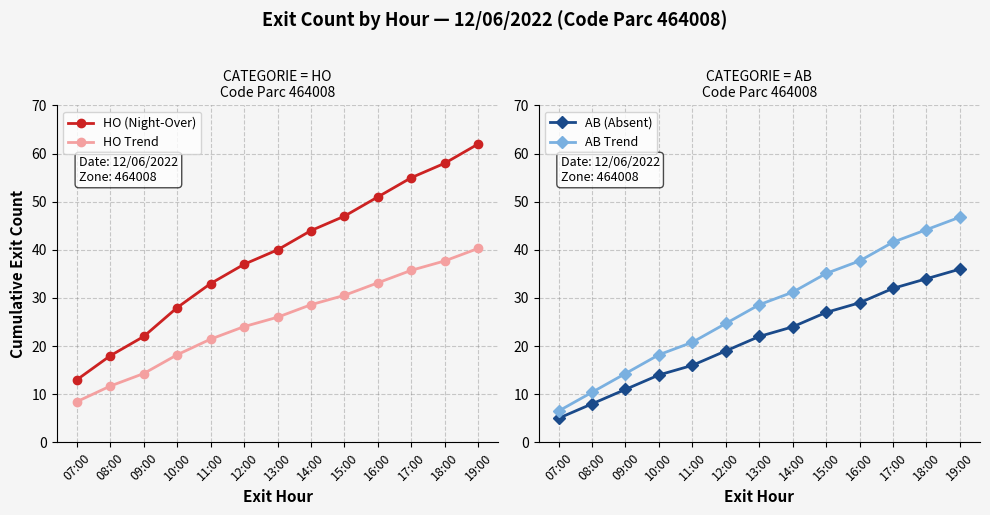

Which category has the lowest value across all series?

07:00